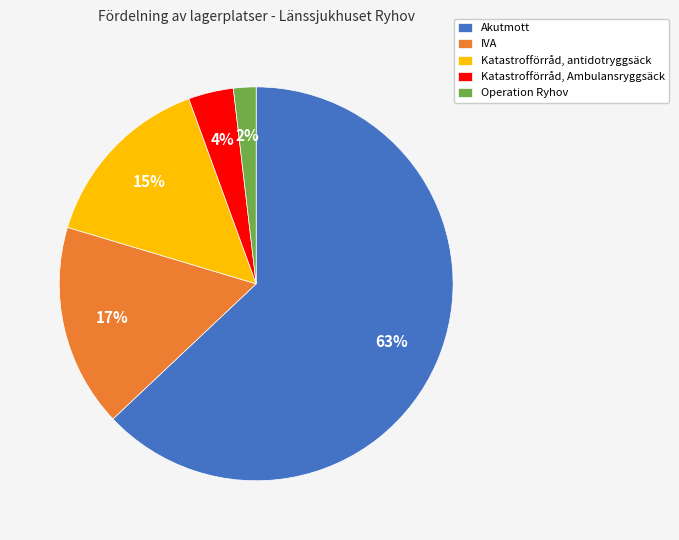

To the nearest percent, what is the combined percentage of Operation Ryhov and Katastrofförråd, antidotryggsäck?

17%